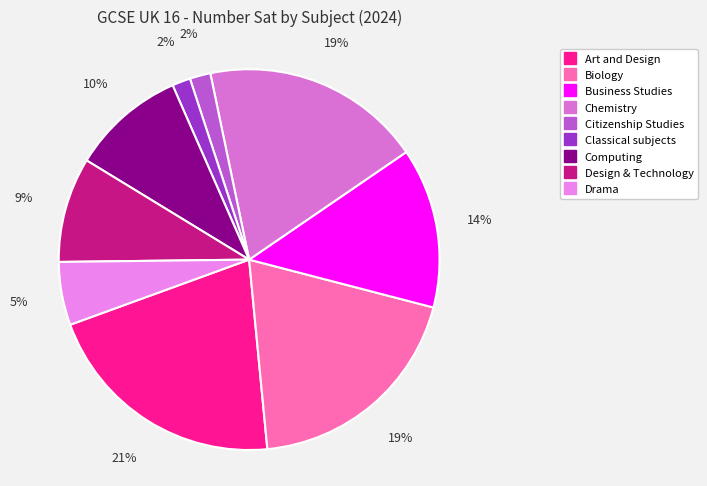

To the nearest percent, what is the difference between the largest and smallest slice percentages?

19%